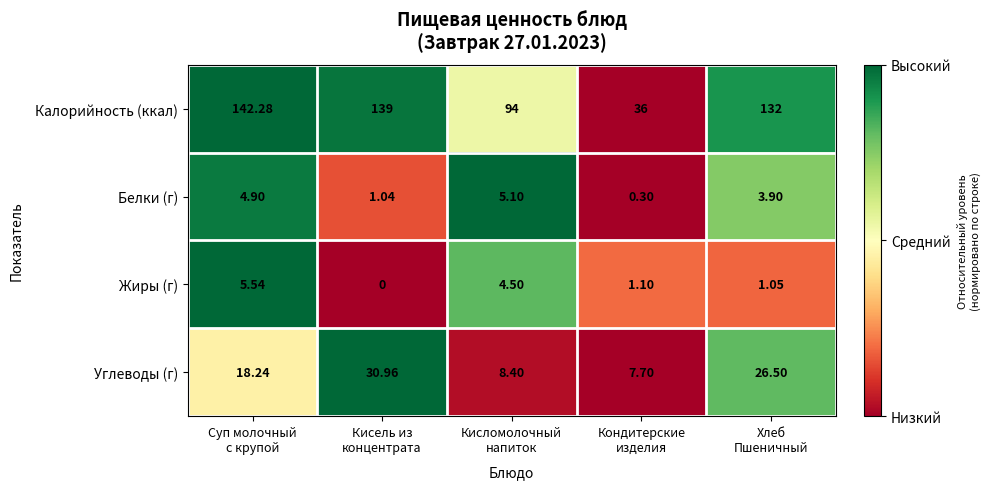

Which series has the widest spread of values?

Калорийность (ккал)